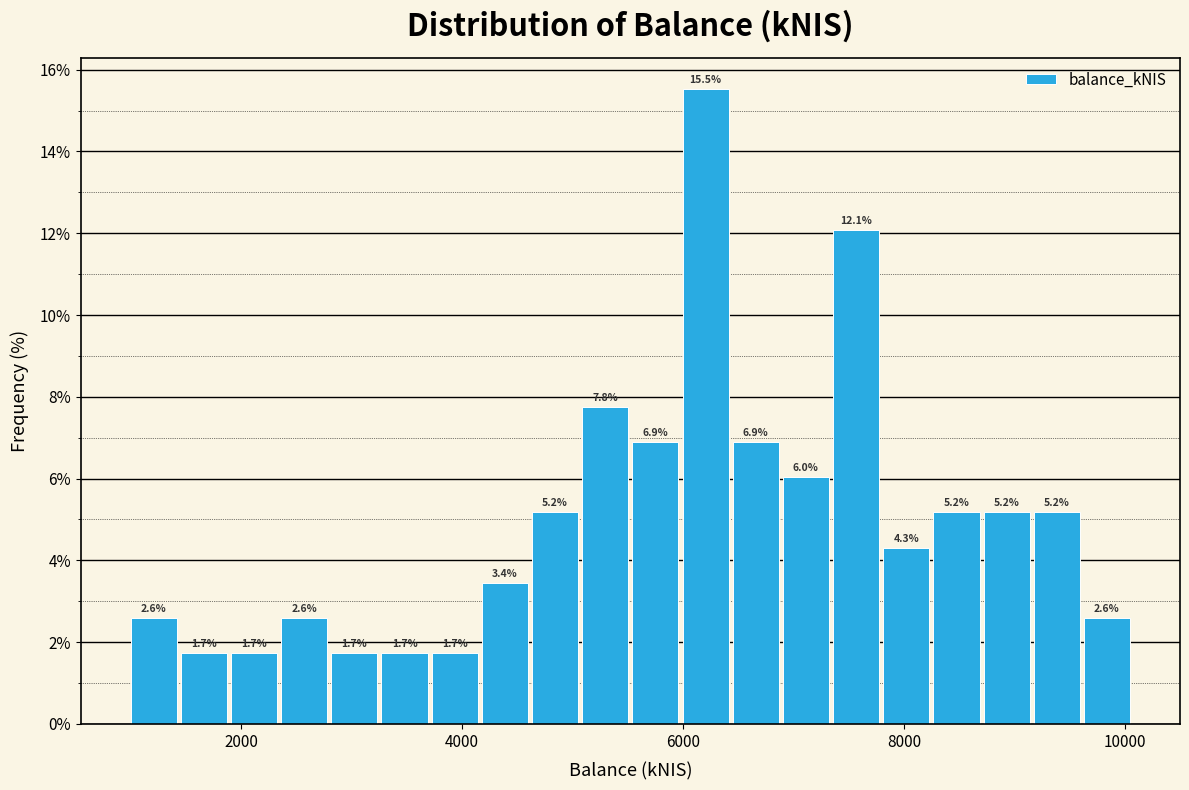

Read against the x-axis, roughly where is the centre of the tallest bar?

6200